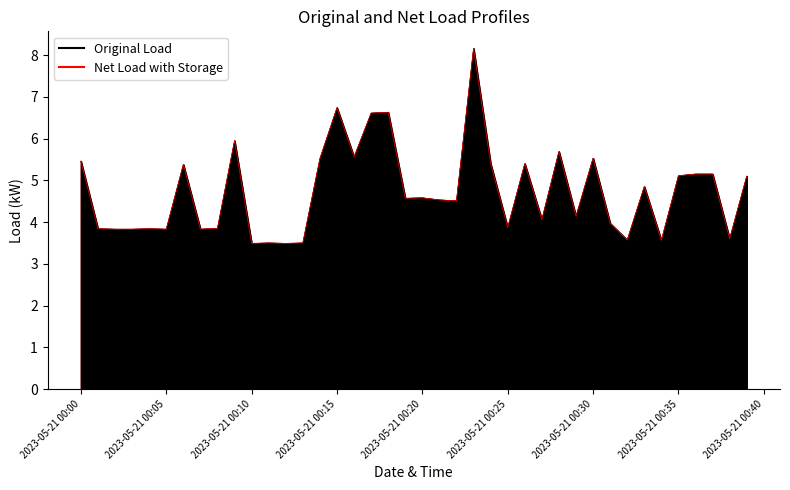

True or false: Net Load with Storage and Original Load intersect in this chart.

False